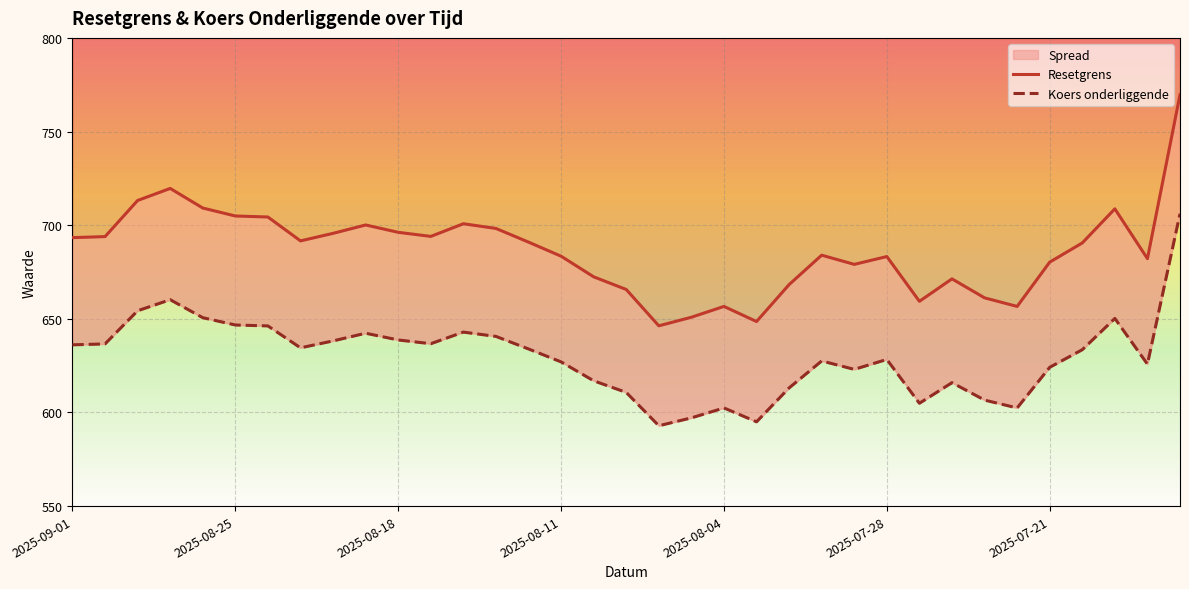

In Resetgrens, how many points are lower than both neighbors (excluding endpoints)?

8